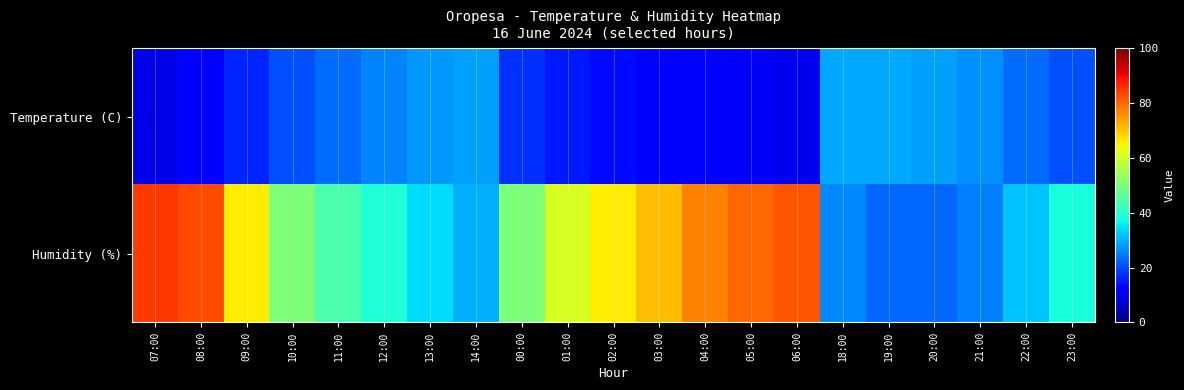

Reading left to right, list all the values displayed in this chart.

Temperature (C): 07:00=9.3	08:00=11.3	09:00=16.2	10:00=20.6	11:00=23.2	12:00=25.5	13:00=27.4	14:00=28.5	00:00=17.3	01:00=15.0	02:00=13.5	03:00=12.4	04:00=11.3	05:00=10.7	06:00=10.1	18:00=29.2	19:00=29.2	20:00=28.3	21:00=26.8	22:00=23.3	23:00=20.5
Humidity (%): 07:00=85.0	08:00=83.0	09:00=66.0	10:00=50.0	11:00=44.0	12:00=39.0	13:00=34.0	14:00=30.0	00:00=50.0	01:00=61.0	02:00=66.0	03:00=71.0	04:00=77.0	05:00=80.0	06:00=82.0	18:00=26.0	19:00=23.0	20:00=23.0	21:00=25.0	22:00=32.0	23:00=38.0